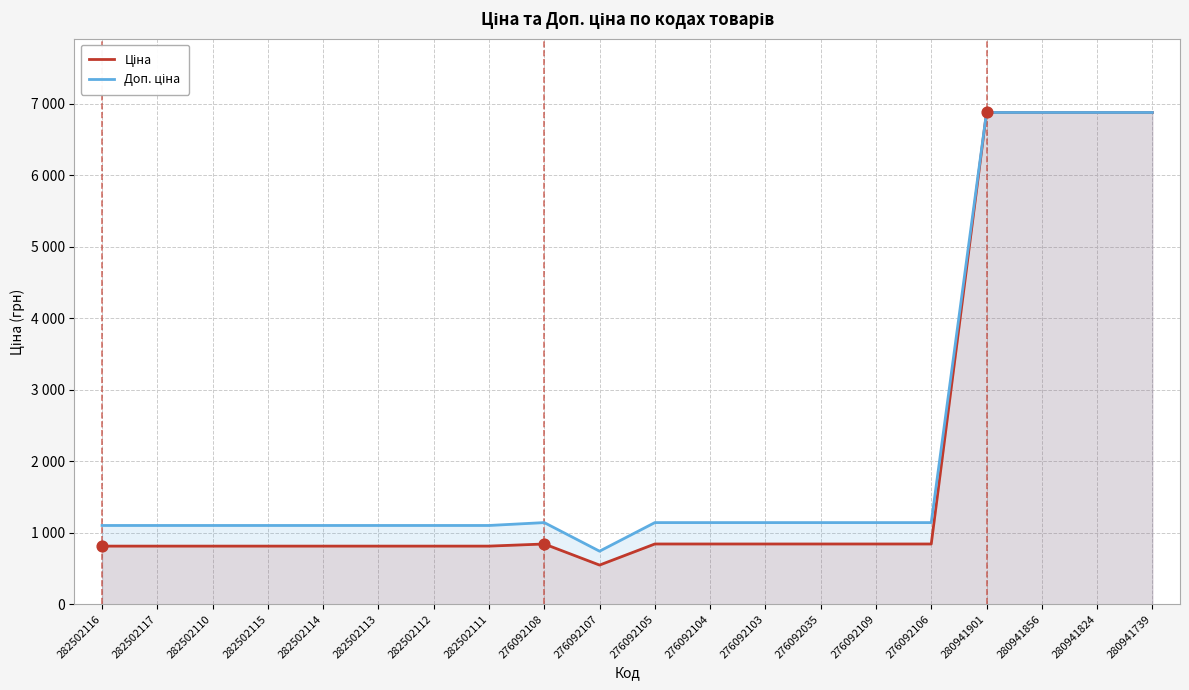

At which category is the sum across all series the highest?

280941901